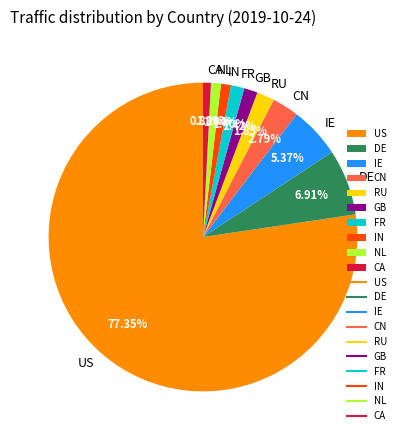

What is the largest slice in the pie chart?

US